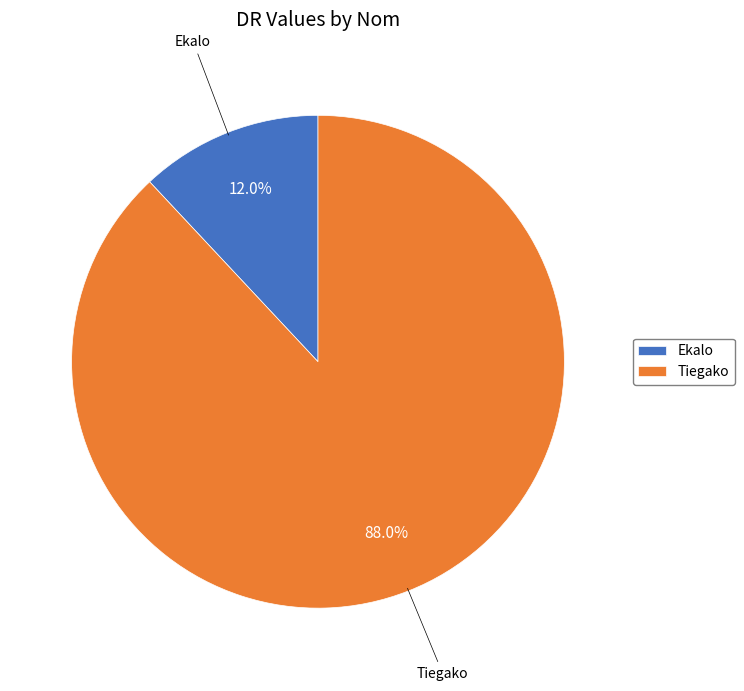

Which has a higher value, Tiegako or Ekalo?

Tiegako